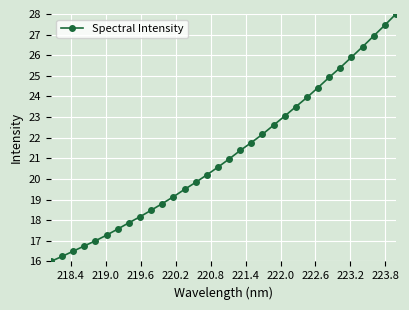

True or false: the data has more than 0 interior local peaks.

False